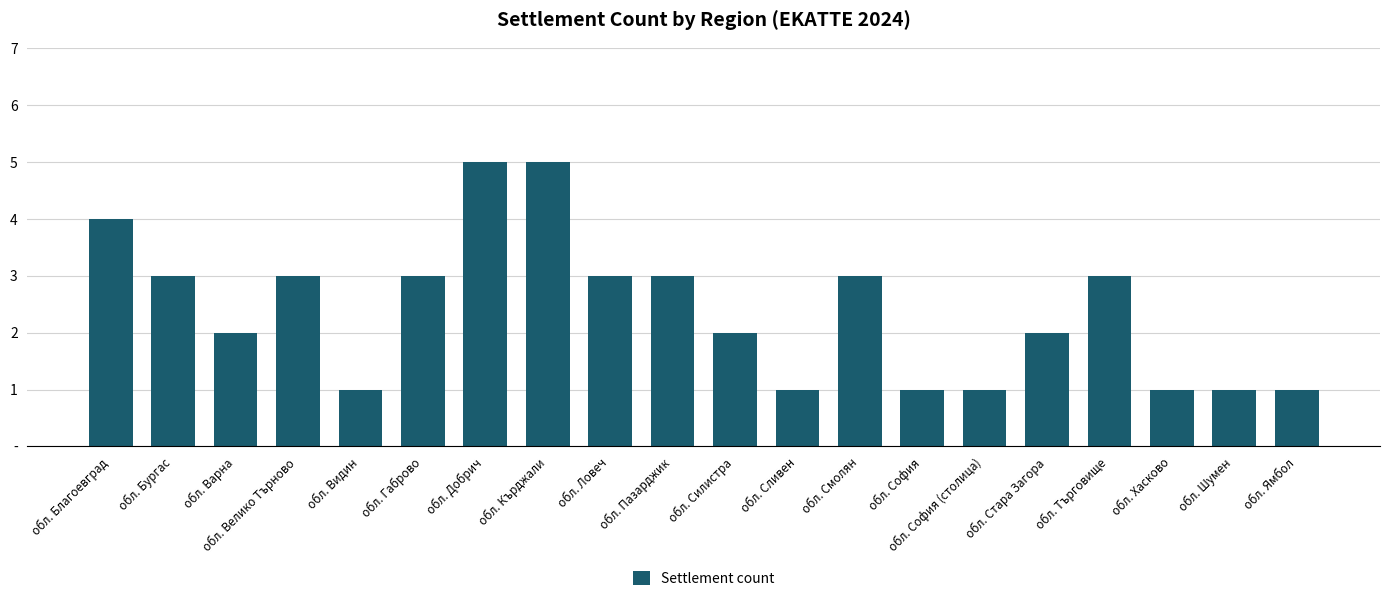

Reading left to right, transcribe all the data shown in this chart.

4	3	2	3	1	3	5	5	3	3	2	1	3	1	1	2	3	1	1	1